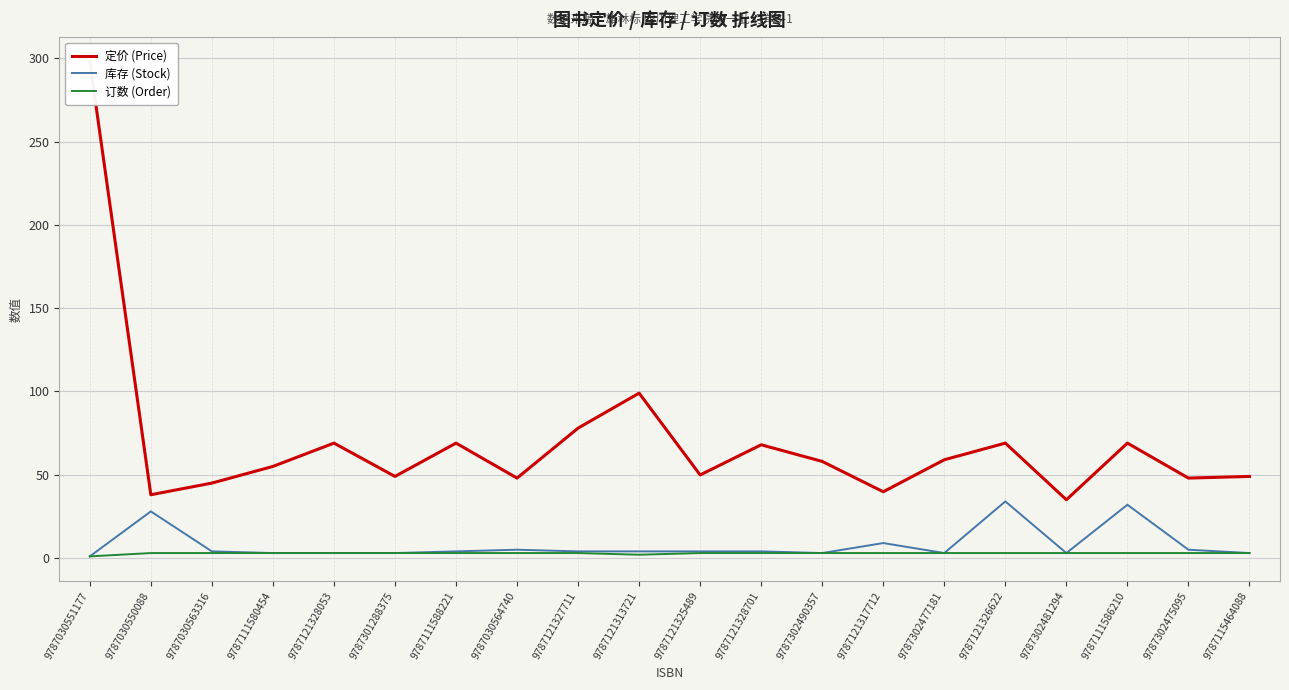

Reading left to right, what are all the values shown in this chart?

定价 (Price): 9787030551177=298.0	9787030550088=38.0	9787030563316=45.0	9787111580454=55.0	9787121328053=69.0	9787301288375=49.0	9787111588221=69.0	9787030564740=48.0	9787121327711=78.0	9787121313721=99.0	9787121325489=49.9	9787121328701=68.0	9787302490357=58.0	9787121317712=39.8	9787302477181=59.0	9787121326622=69.0	9787302481294=35.0	9787111586210=69.0	9787302475095=48.0	9787115464088=49.0
库存 (Stock): 9787030551177=1.0	9787030550088=28.0	9787030563316=4.0	9787111580454=3.0	9787121328053=3.0	9787301288375=3.0	9787111588221=4.0	9787030564740=5.0	9787121327711=4.0	9787121313721=4.0	9787121325489=4.0	9787121328701=4.0	9787302490357=3.0	9787121317712=9.0	9787302477181=3.0	9787121326622=34.0	9787302481294=3.0	9787111586210=32.0	9787302475095=5.0	9787115464088=3.0
订数 (Order): 9787030551177=1.0	9787030550088=3.0	9787030563316=3.0	9787111580454=3.0	9787121328053=3.0	9787301288375=3.0	9787111588221=3.0	9787030564740=3.0	9787121327711=3.0	9787121313721=2.0	9787121325489=3.0	9787121328701=3.0	9787302490357=3.0	9787121317712=3.0	9787302477181=3.0	9787121326622=3.0	9787302481294=3.0	9787111586210=3.0	9787302475095=3.0	9787115464088=3.0